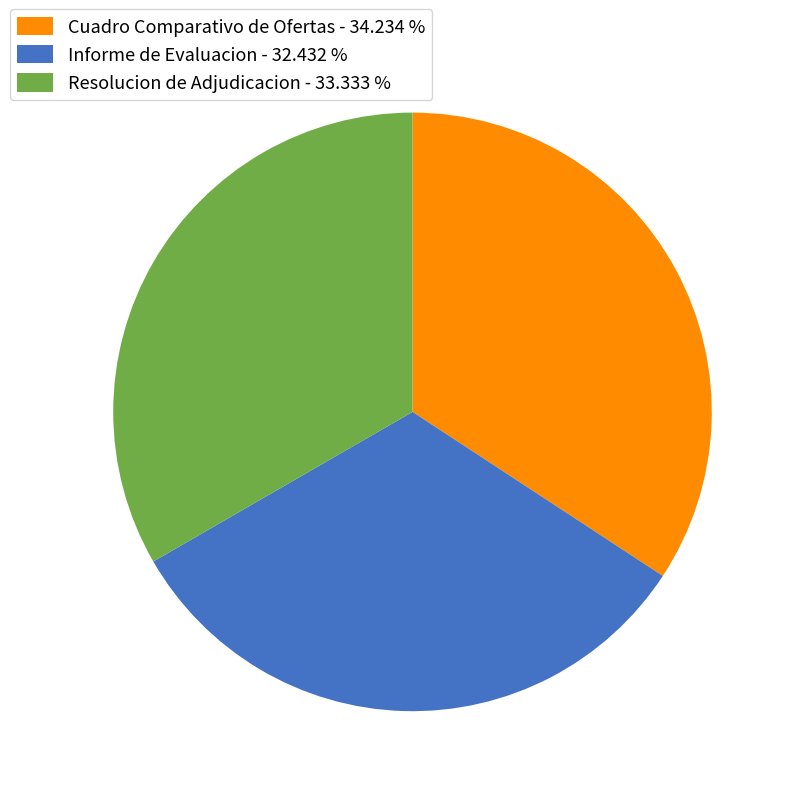

Approximately how many times larger is the value at Informe de Evaluacion - 32.432 % compared to Cuadro Comparativo de Ofertas - 34.234 %?

0.9